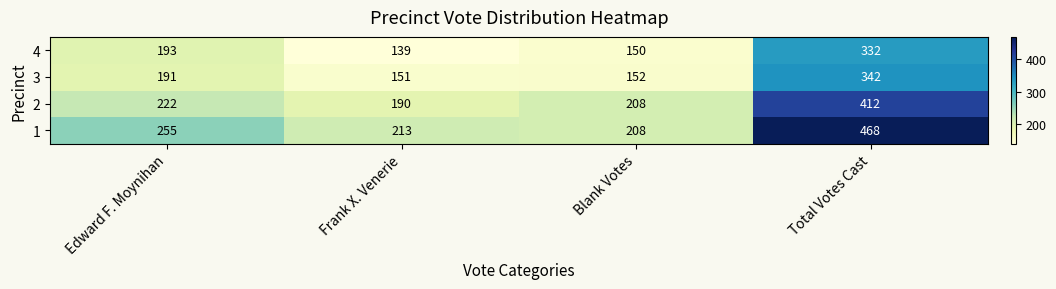

Which series has the widest spread of values?

1